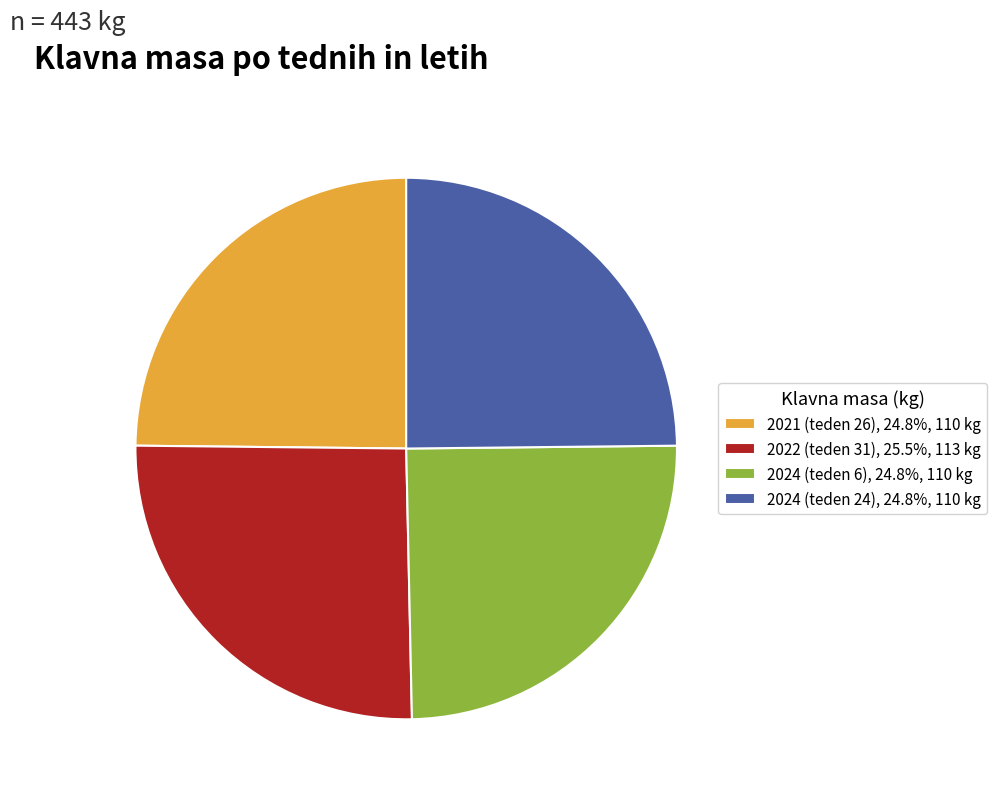

Does any single category account for the majority?

No